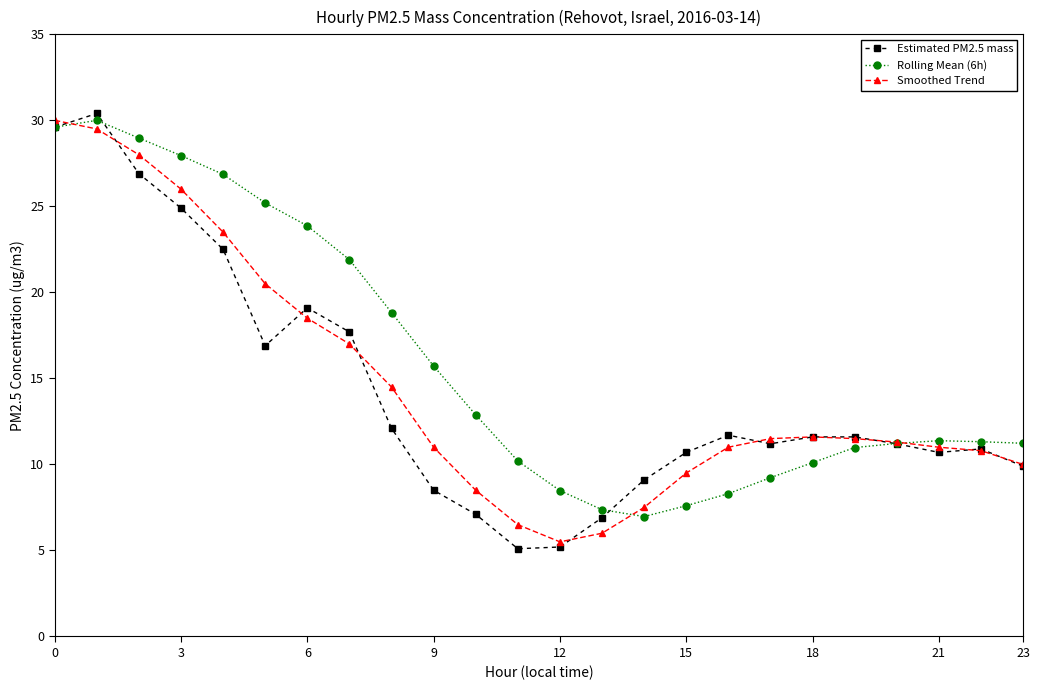

What is the value of the Estimated PM2.5 mass point at the 11th from the left?

7.1